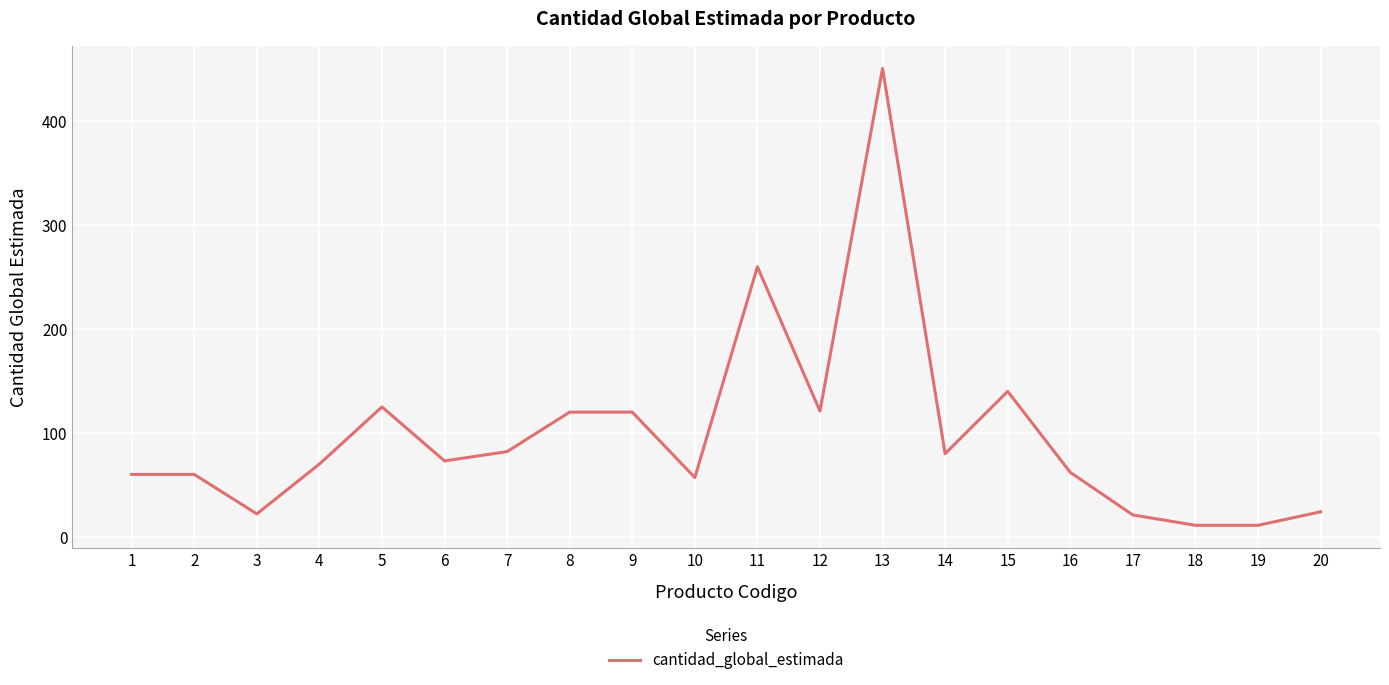

At which label is the value closest to 231?

11